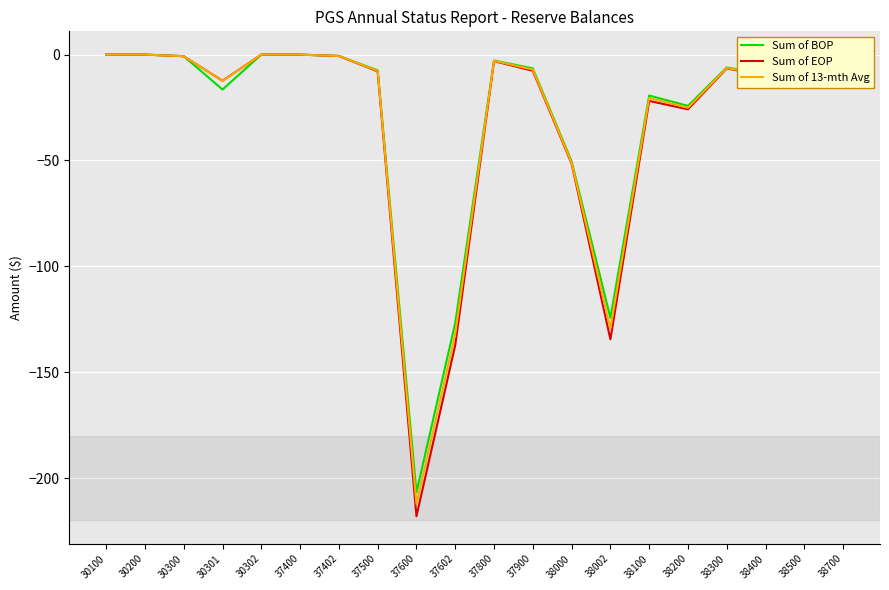

True or false: Sum of EOP has a value of -32.3 at 38002.

False